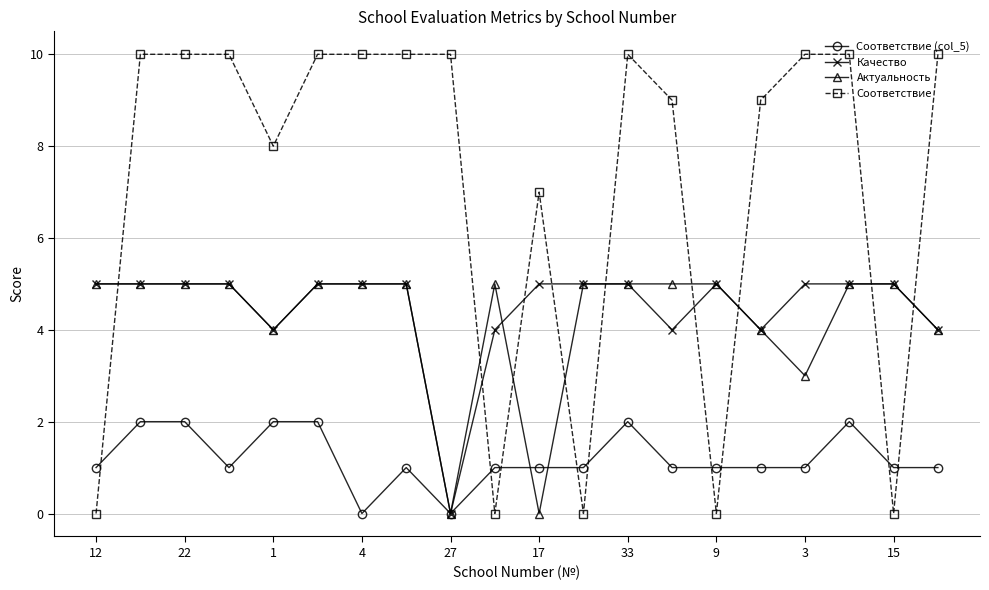

Which series ends up on top after the final intersection of Актуальность and Соответствие?

Соответствие